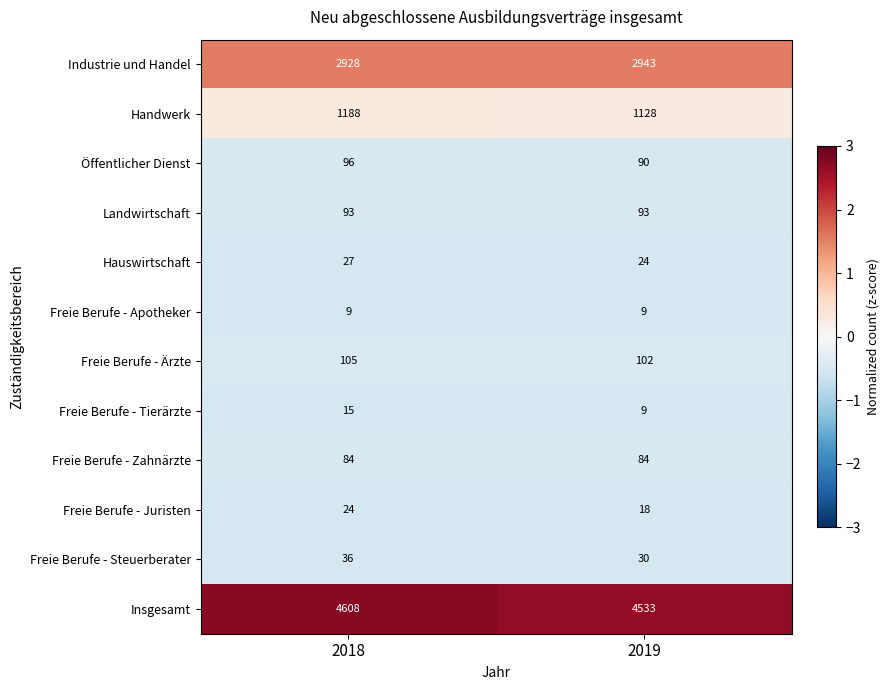

Reading left to right, what are all the values shown in this chart?

Industrie und Handel: 2928	2943
Handwerk: 1188	1128
Öffentlicher Dienst: 96	90
Landwirtschaft: 93	93
Hauswirtschaft: 27	24
Freie Berufe - Apotheker: 9	9
Freie Berufe - Ärzte: 105	102
Freie Berufe - Tierärzte: 15	9
Freie Berufe - Zahnärzte: 84	84
Freie Berufe - Juristen: 24	18
Freie Berufe - Steuerberater: 36	30
Insgesamt: 4608	4533